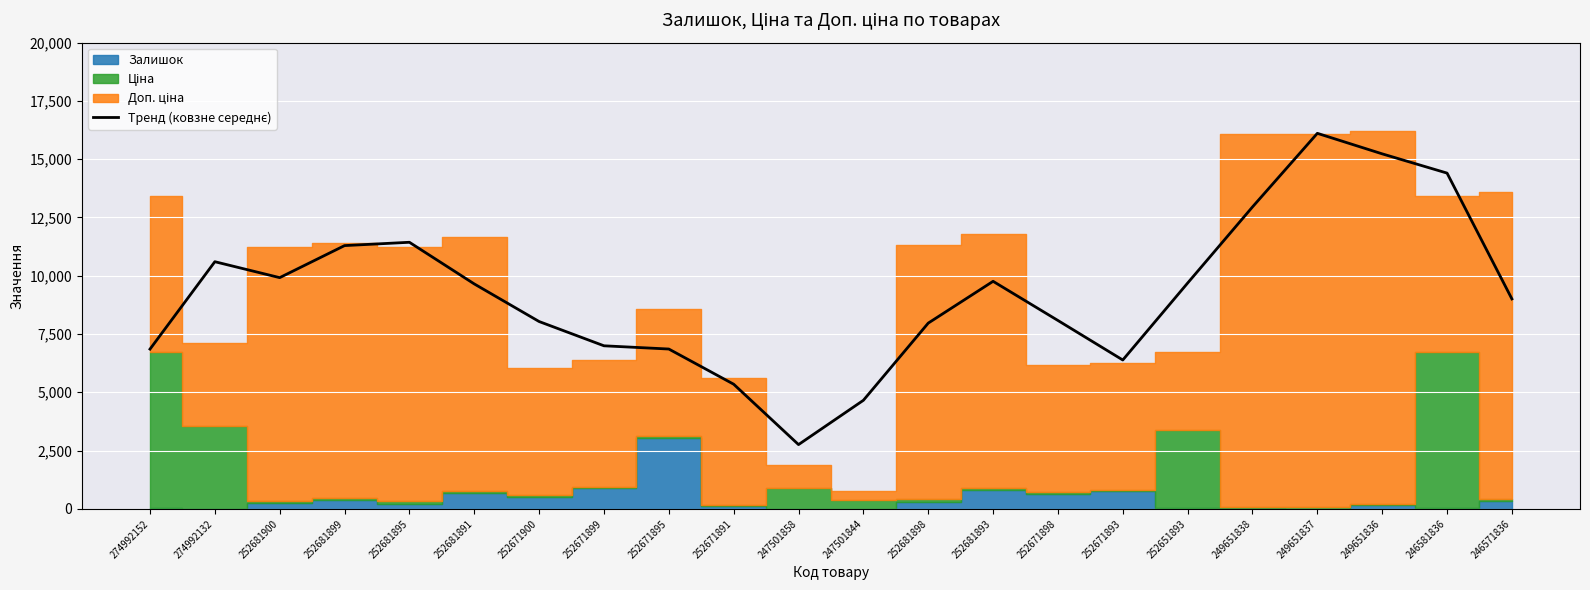

How many data points are less than 9647?

11